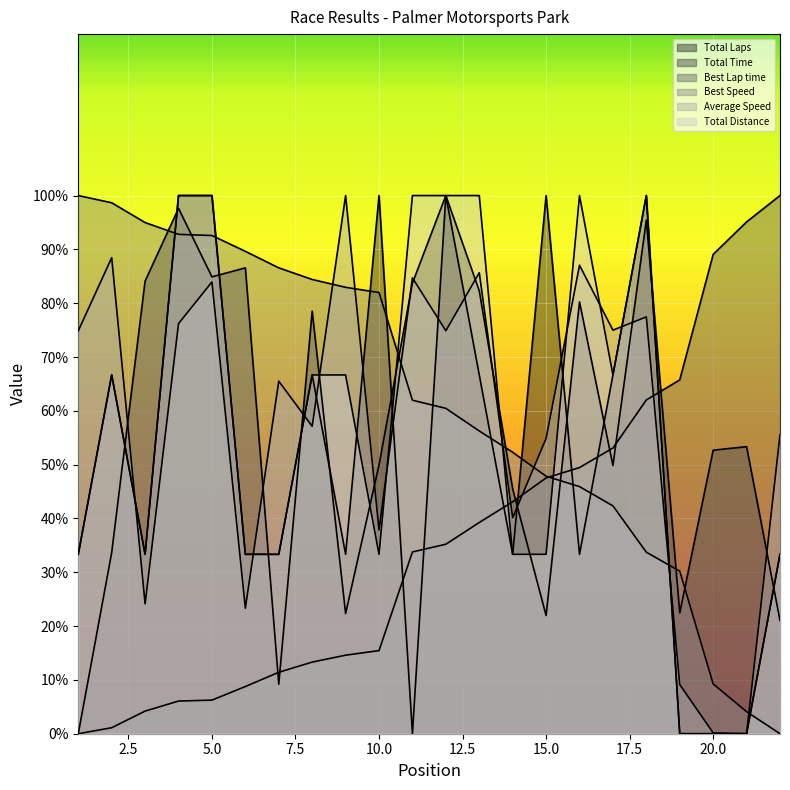

What is the difference between the Total Time values at 6 and 11?

2.8